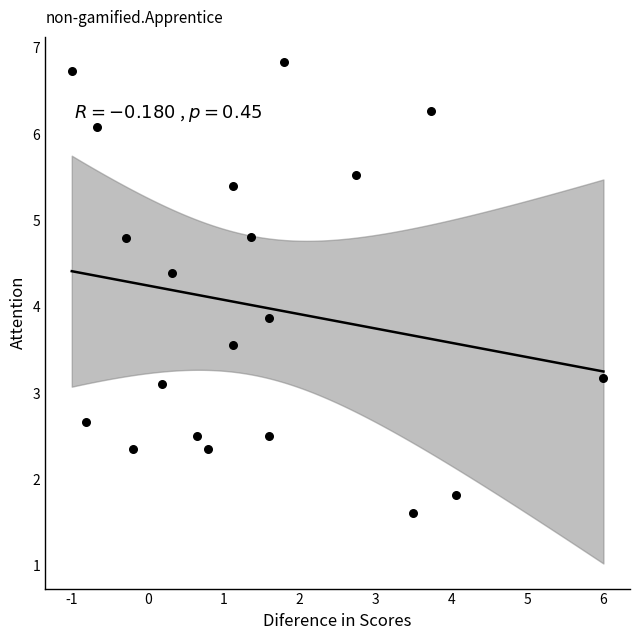

What is the range of X values (max minus min)?

7.0